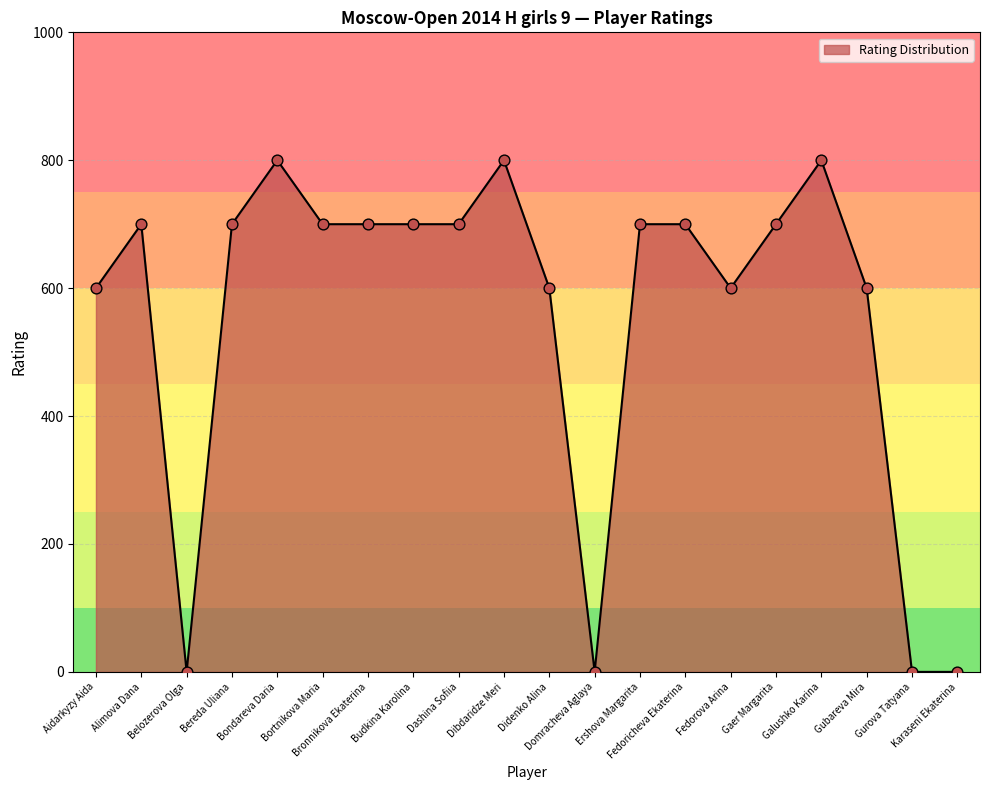

What is the change in value from Budkina Karolina to Didenko Alina?

-100